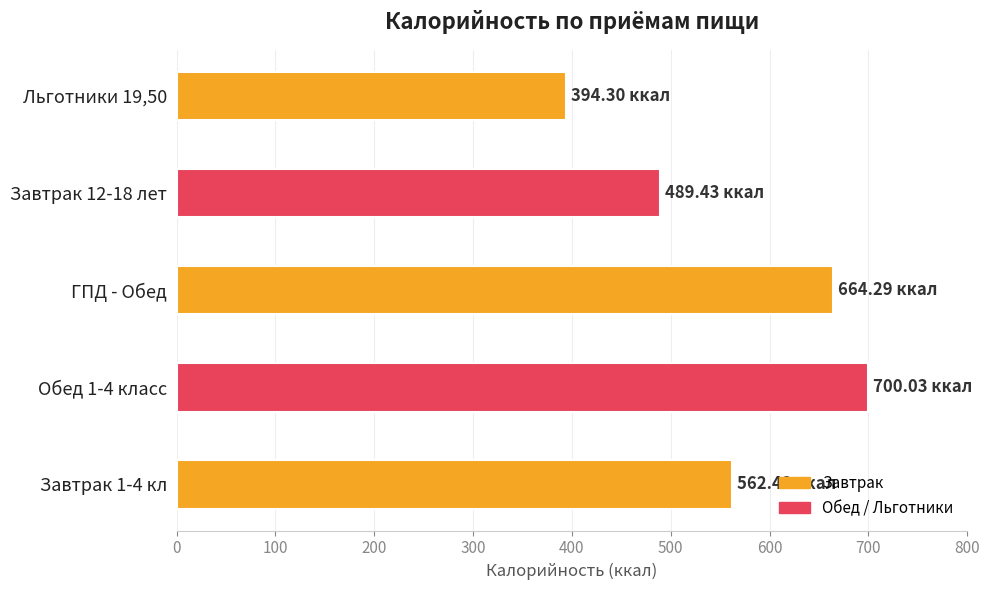

List the labels in order of value, largest first.

Обед 1-4 класс, ГПД - Обед, Завтрак 1-4 кл, Завтрак 12-18 лет, Льготники 19,50